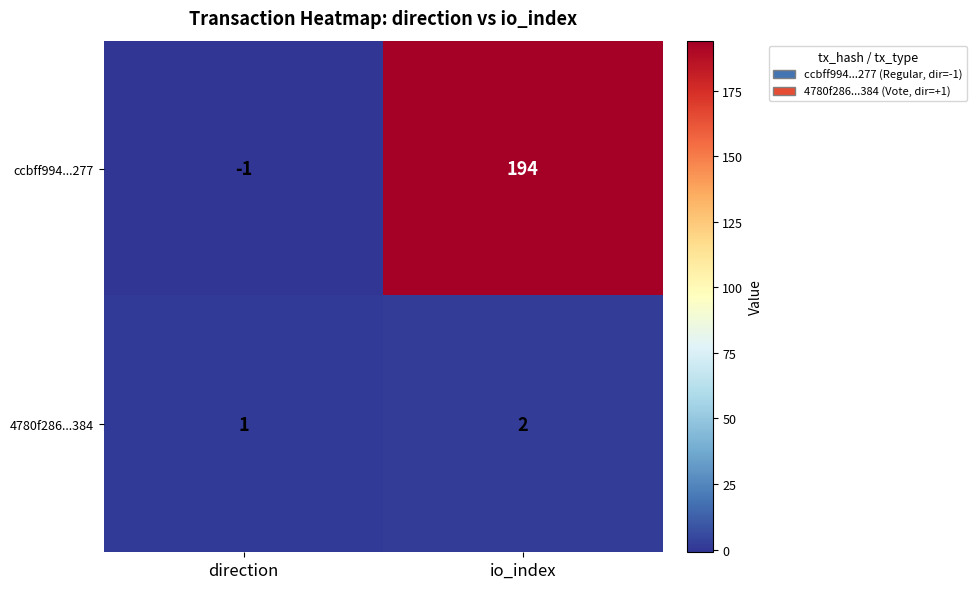

Where is ccbff994...277 nearest to the value 96?

direction